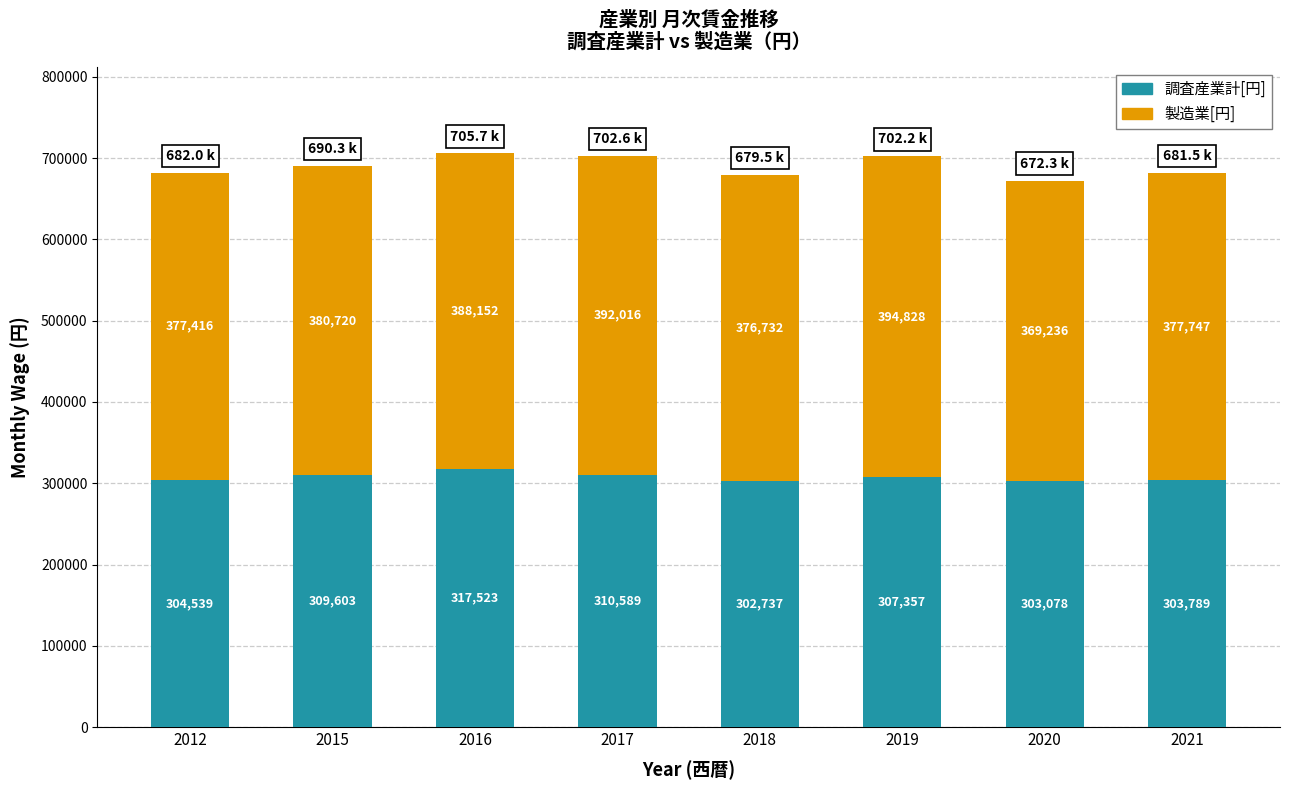

What is the minimum value for 調査産業計[円]?

302737